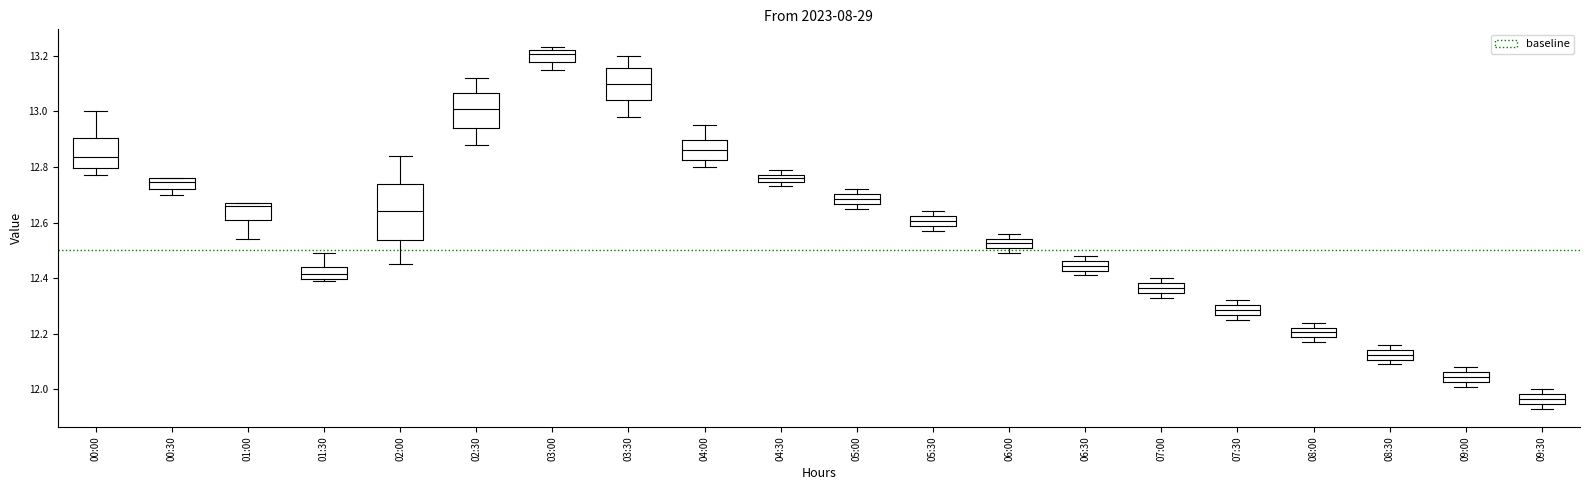

Where does the median line of the box for 03:00 sit on the y-axis? The values are not printed on the chart, so give them approximately, as read against the axis.

13.20